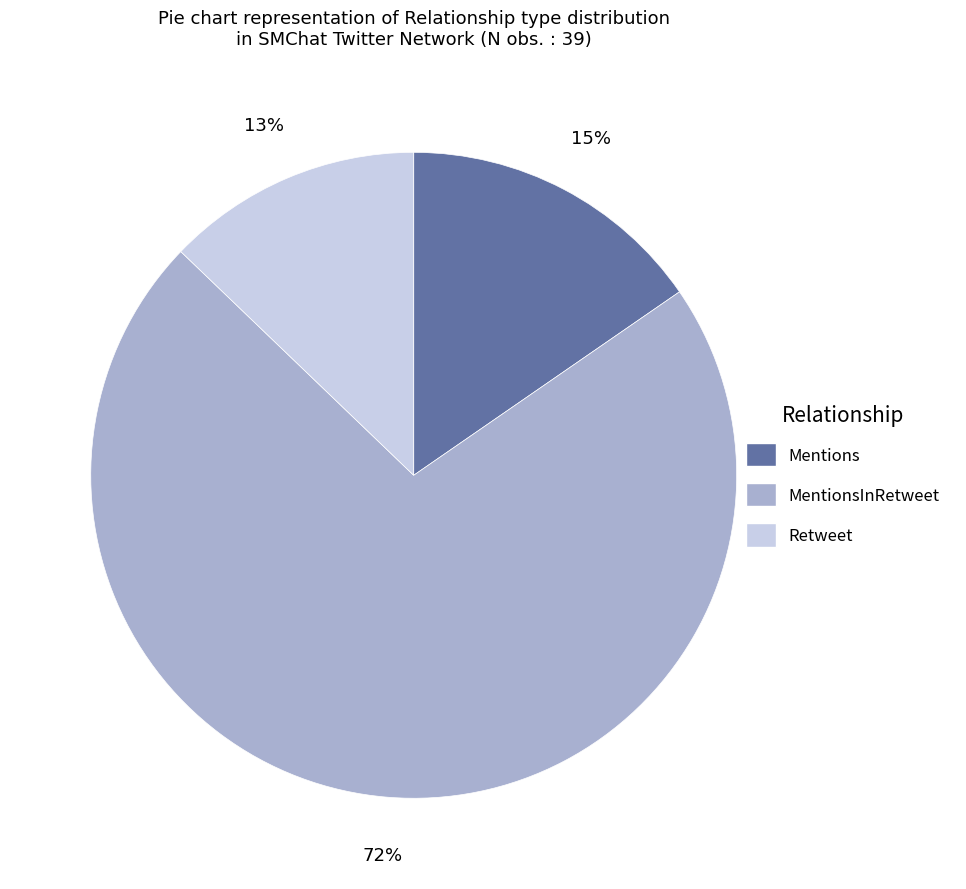

To the nearest percent, what percentage of the pie is MentionsInRetweet?

72%